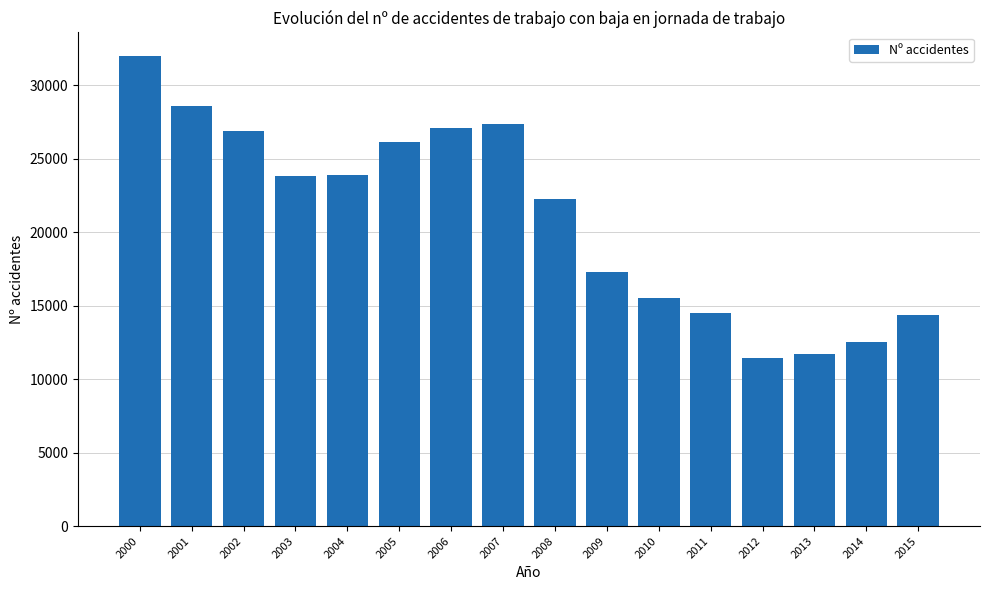

What is the difference between the maximum and minimum values?

20586